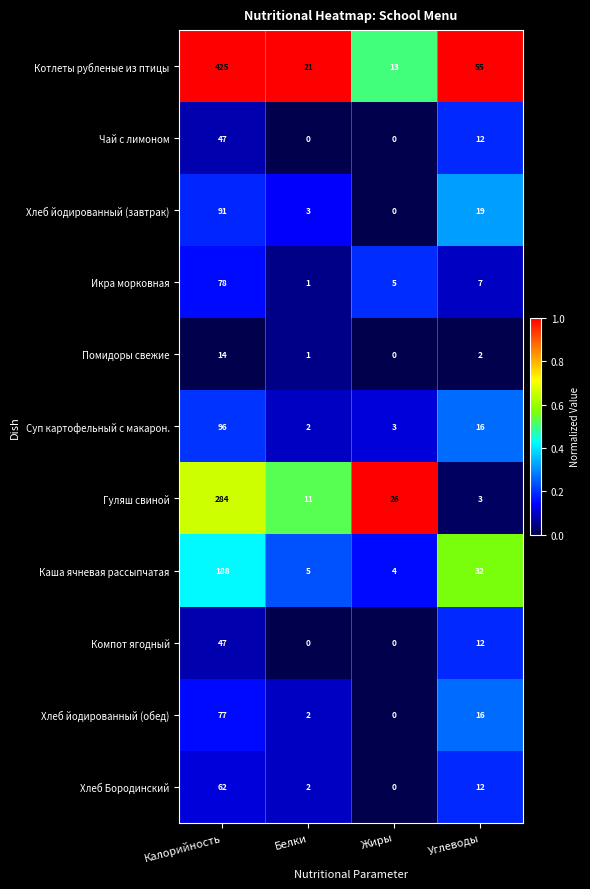

What is the highest value of the Компот ягодный series?

47